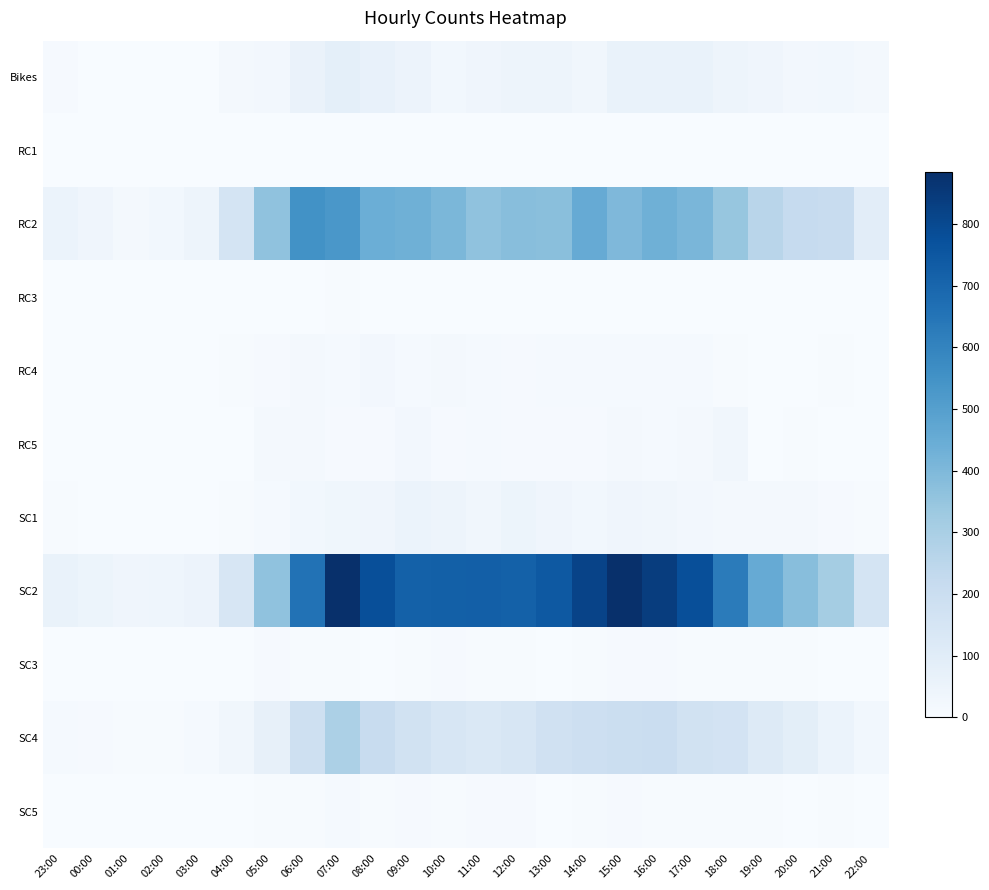

Reading left to right, what are all the values shown in this chart?

Bikes: 23:00=7	00:00=2	01:00=0	02:00=1	03:00=1	04:00=17	05:00=24	06:00=57	07:00=81	08:00=63	09:00=50	10:00=27	11:00=35	12:00=44	13:00=43	14:00=28	15:00=60	16:00=62	17:00=59	18:00=43	19:00=37	20:00=23	21:00=27	22:00=14
RC1: 23:00=0	00:00=0	01:00=0	02:00=0	03:00=0	04:00=1	05:00=0	06:00=0	07:00=1	08:00=1	09:00=0	10:00=0	11:00=2	12:00=1	13:00=1	14:00=2	15:00=0	16:00=2	17:00=2	18:00=0	19:00=1	20:00=0	21:00=0	22:00=0
RC2: 23:00=54	00:00=36	01:00=16	02:00=27	03:00=44	04:00=158	05:00=362	06:00=552	07:00=531	08:00=442	09:00=433	10:00=405	11:00=362	12:00=379	13:00=376	14:00=455	15:00=398	16:00=433	17:00=410	18:00=348	19:00=256	20:00=219	21:00=214	22:00=93
RC3: 23:00=0	00:00=0	01:00=0	02:00=0	03:00=0	04:00=0	05:00=0	06:00=3	07:00=4	08:00=2	09:00=0	10:00=2	11:00=1	12:00=3	13:00=2	14:00=2	15:00=1	16:00=0	17:00=1	18:00=1	19:00=1	20:00=0	21:00=0	22:00=0
RC4: 23:00=0	00:00=1	01:00=2	02:00=1	03:00=2	04:00=4	05:00=10	06:00=15	07:00=11	08:00=23	09:00=13	10:00=20	11:00=12	12:00=10	13:00=13	14:00=11	15:00=11	16:00=13	17:00=12	18:00=6	19:00=3	20:00=3	21:00=5	22:00=0
RC5: 23:00=0	00:00=1	01:00=2	02:00=0	03:00=2	04:00=3	05:00=14	06:00=18	07:00=10	08:00=10	09:00=23	10:00=8	11:00=11	12:00=9	13:00=8	14:00=10	15:00=18	16:00=11	17:00=19	18:00=29	19:00=3	20:00=5	21:00=2	22:00=0
SC1: 23:00=5	00:00=3	01:00=1	02:00=1	03:00=2	04:00=5	05:00=11	06:00=26	07:00=34	08:00=35	09:00=53	10:00=42	11:00=31	12:00=45	13:00=38	14:00=27	15:00=37	16:00=31	17:00=21	18:00=19	19:00=18	20:00=15	21:00=8	22:00=6
SC2: 23:00=61	00:00=46	01:00=38	02:00=39	03:00=50	04:00=142	05:00=361	06:00=659	07:00=882	08:00=780	09:00=716	10:00=722	11:00=724	12:00=718	13:00=746	14:00=817	15:00=885	16:00=839	17:00=778	18:00=626	19:00=454	20:00=377	21:00=314	22:00=155
SC3: 23:00=1	00:00=3	01:00=1	02:00=0	03:00=1	04:00=2	05:00=10	06:00=6	07:00=5	08:00=2	09:00=6	10:00=10	11:00=4	12:00=6	13:00=3	14:00=5	15:00=8	16:00=8	17:00=4	18:00=5	19:00=4	20:00=4	21:00=3	22:00=0
SC4: 23:00=12	00:00=10	01:00=5	02:00=5	03:00=13	04:00=31	05:00=72	06:00=181	07:00=292	08:00=210	09:00=170	10:00=142	11:00=130	12:00=139	13:00=173	14:00=190	15:00=194	16:00=202	17:00=166	18:00=161	19:00=115	20:00=88	21:00=54	22:00=25
SC5: 23:00=3	00:00=1	01:00=1	02:00=3	03:00=2	04:00=3	05:00=5	06:00=4	07:00=13	08:00=5	09:00=9	10:00=6	11:00=7	12:00=7	13:00=3	14:00=5	15:00=9	16:00=6	17:00=6	18:00=4	19:00=5	20:00=3	21:00=4	22:00=0